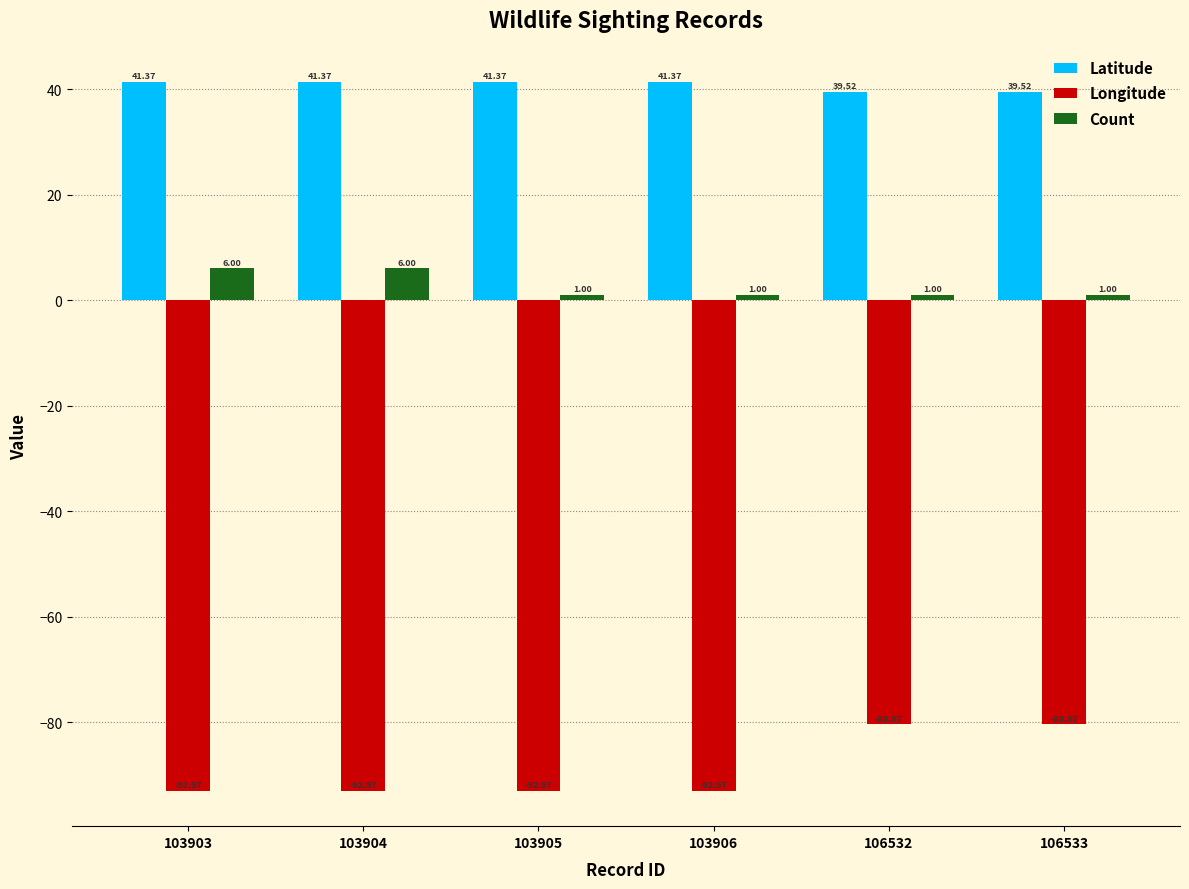

Which series has the largest range (max minus min)?

Longitude